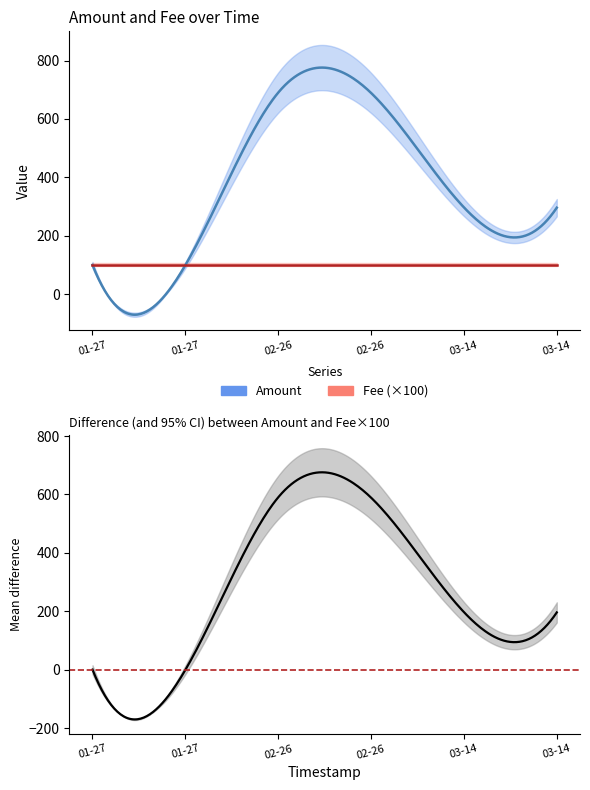

What are all the series names shown in the legend?

Amount, Fee